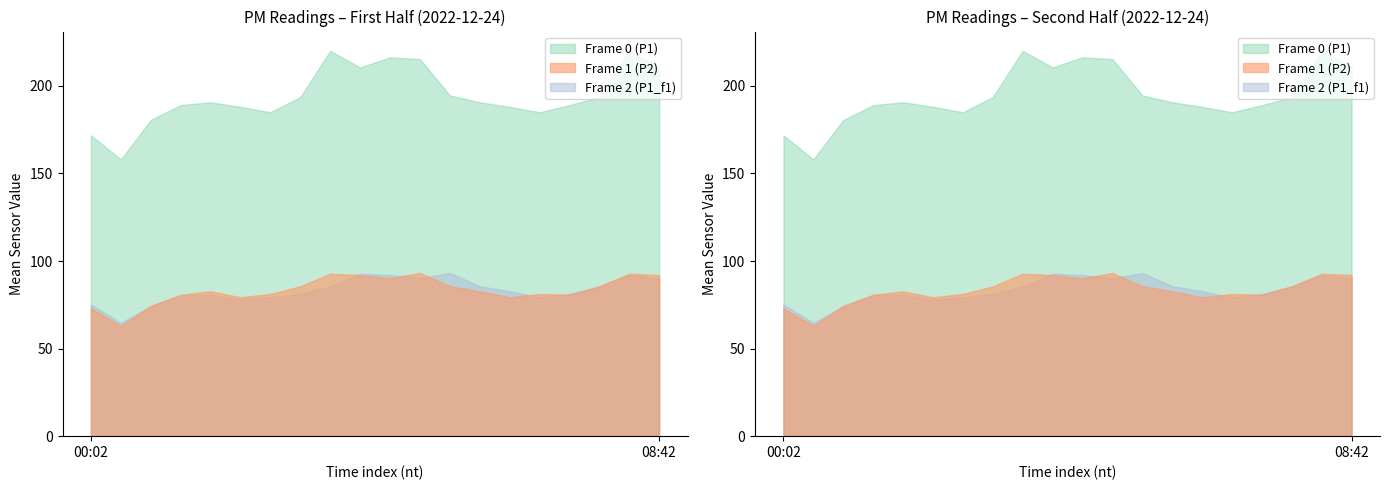

What is the minimum value for P2?

63.1